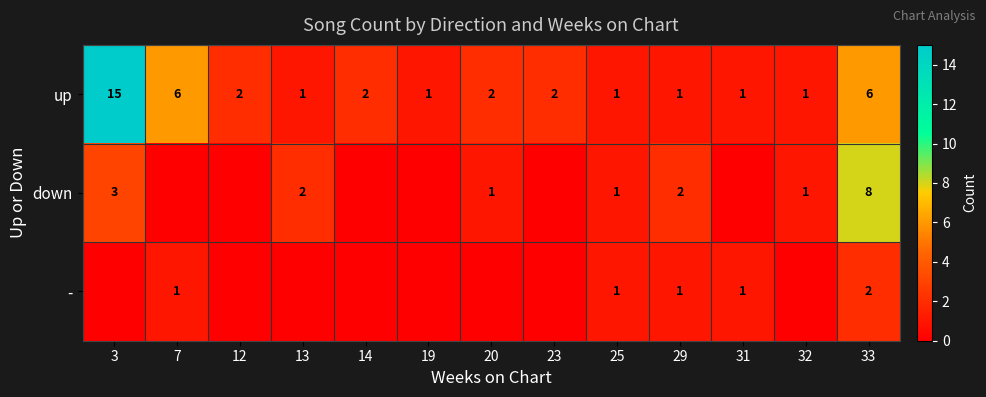

What is the difference between the - values at 33 and 25?

1